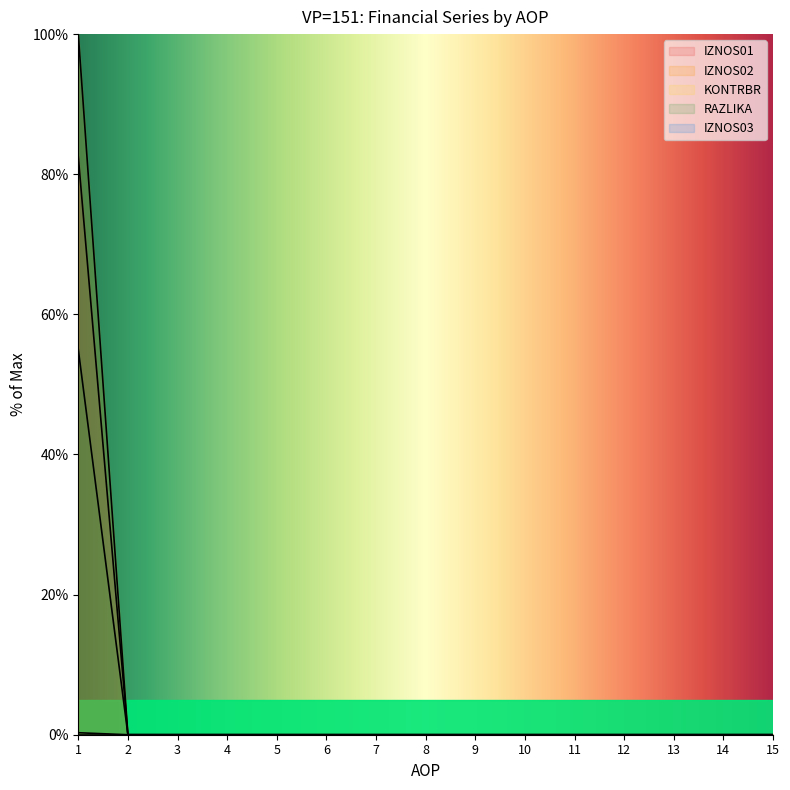

What is the greatest value displayed?

100.0